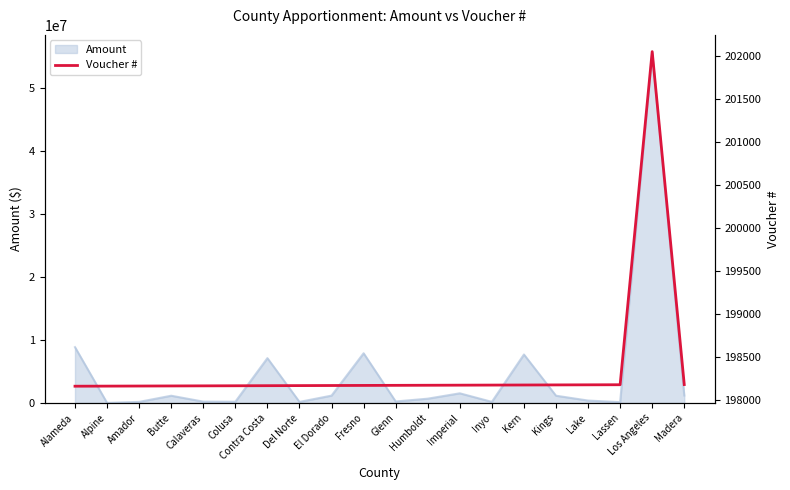

Reading left to right, extract all data points from this chart.

198162	198163	198164	198165	198166	198167	198168	198169	198170	198171	198172	198173	198174	198175	198176	198177	198178	198179	202049	198181